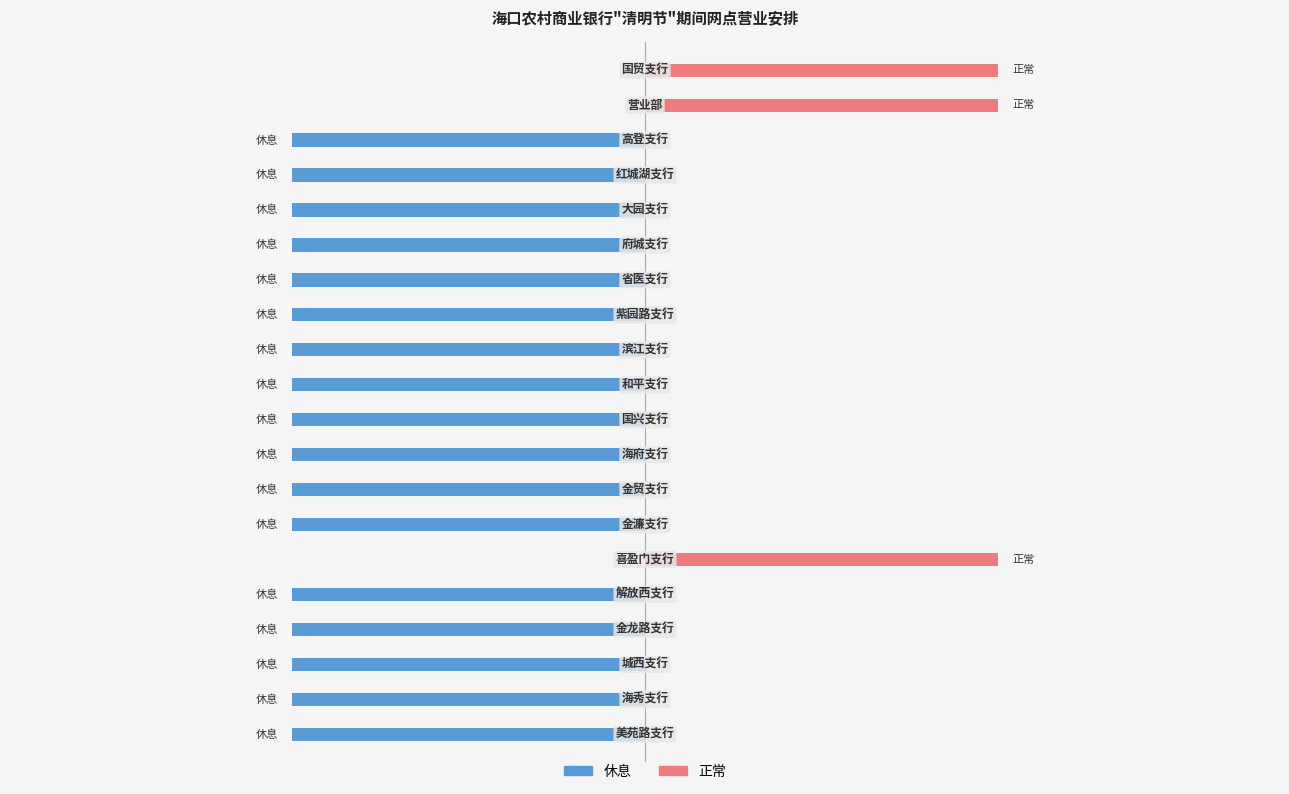

How many data points in 正常 are above 0?

3